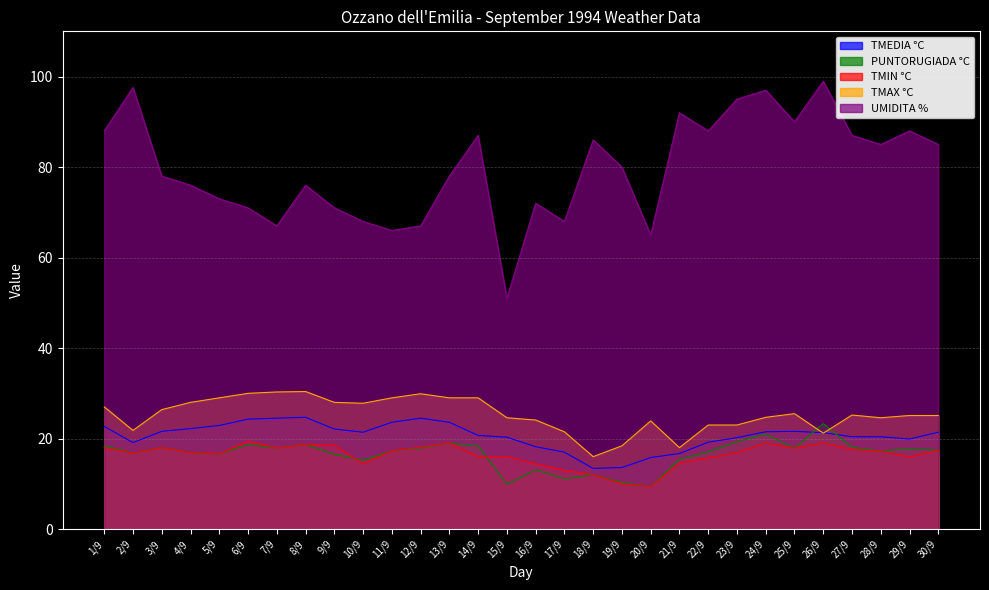

True or false: TMIN °C and TMEDIA °C cross at least once.

False